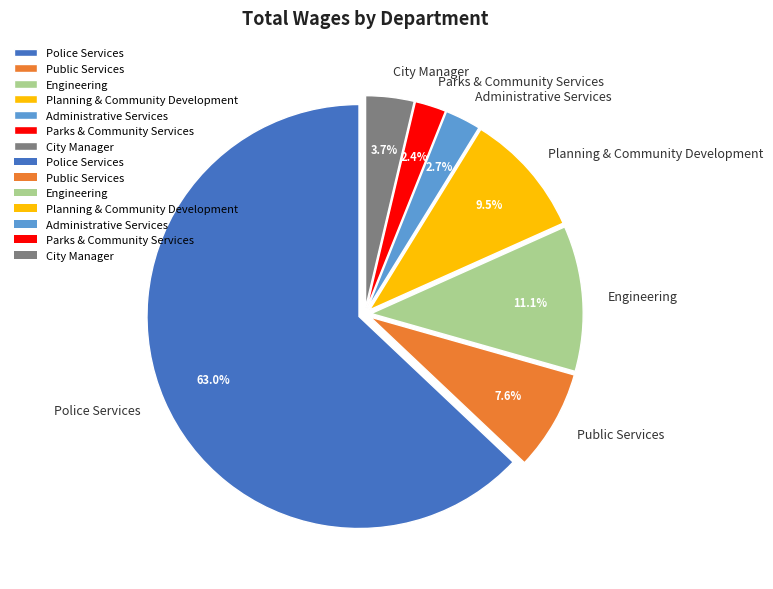

Which slice represents more than half of the pie?

Police Services